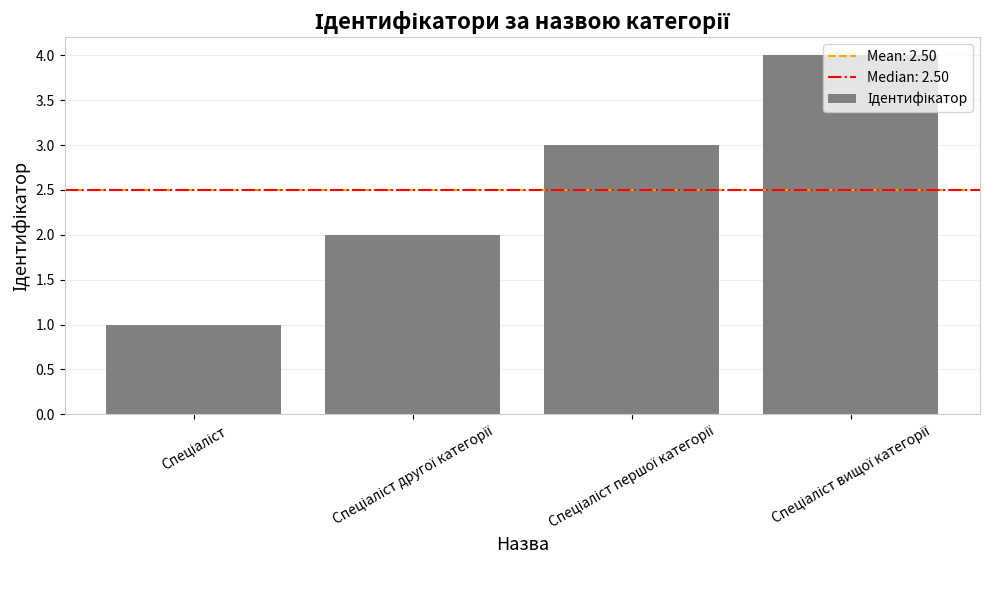

What is the greatest value displayed?

4